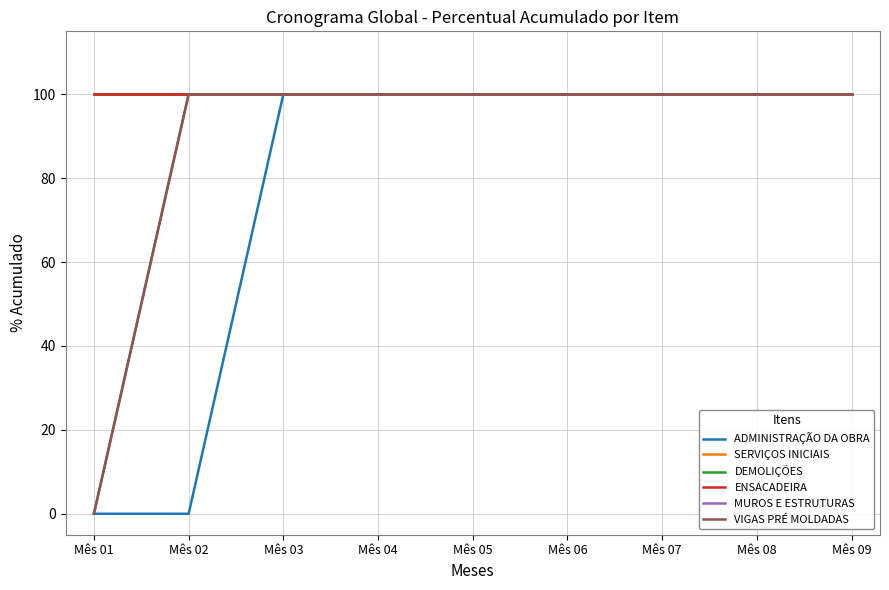

Is this an area chart (filled region under the line)?

No